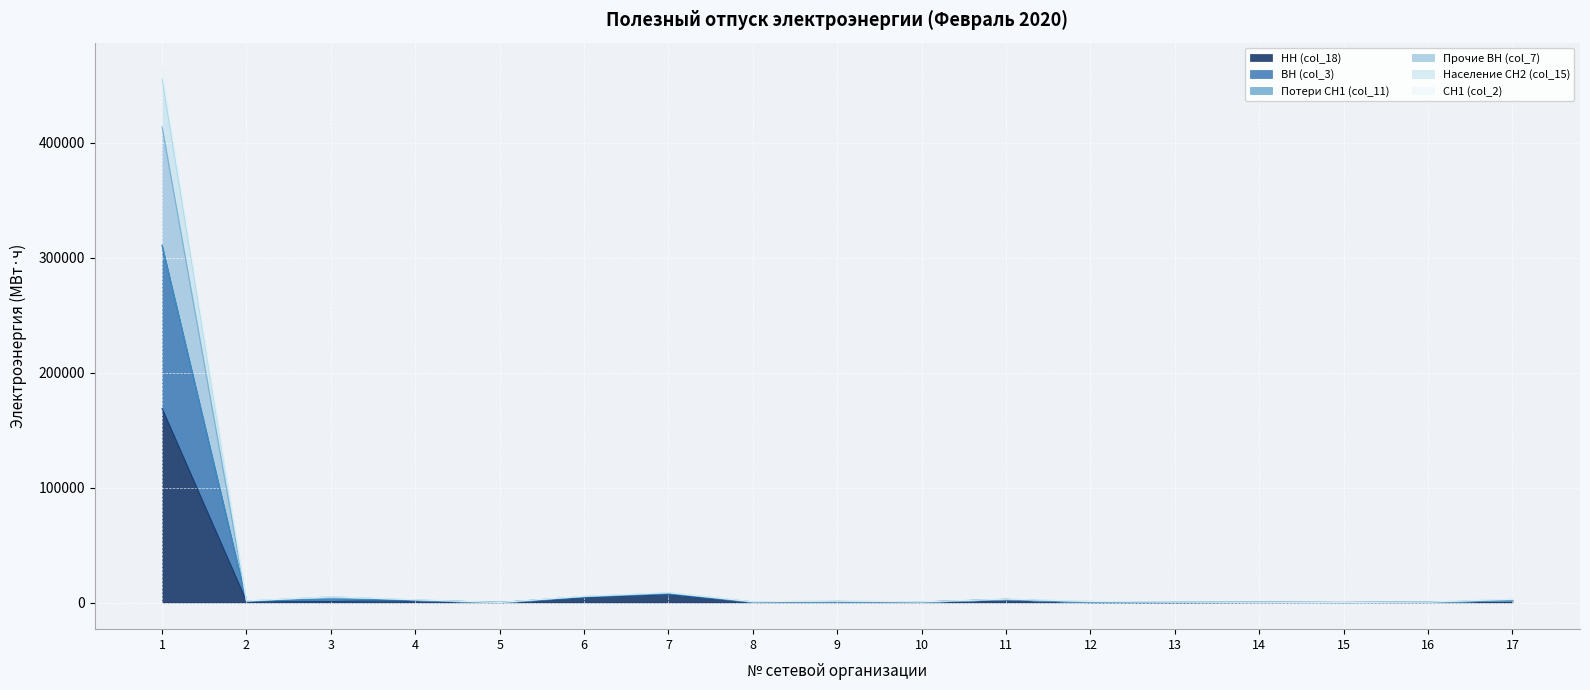

What is the total value across all series at 3?

4942.7